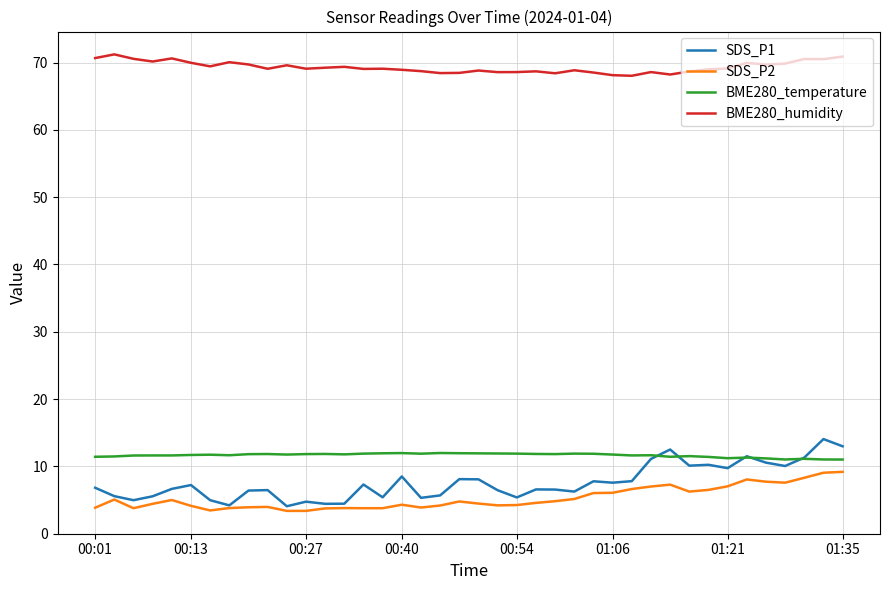

What is the minimum value for BME280_temperature?

11.0